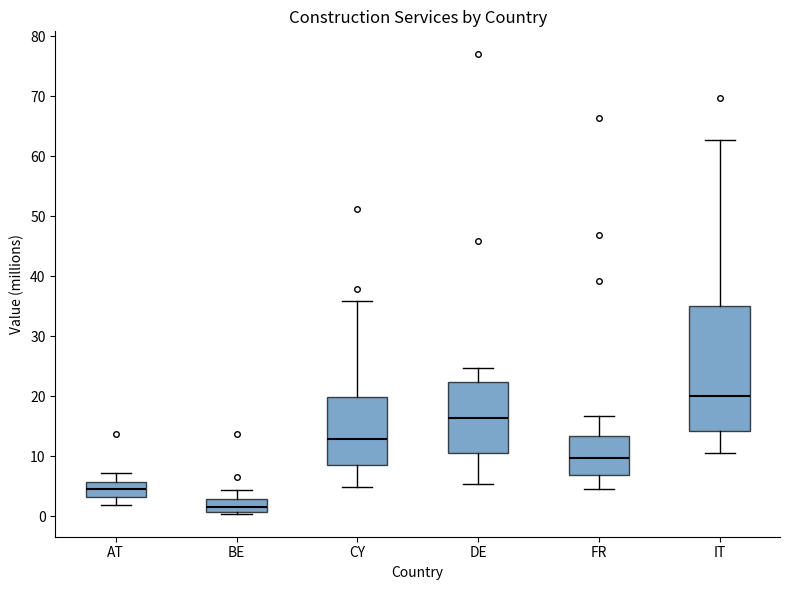

Which box has the highest median line?

IT